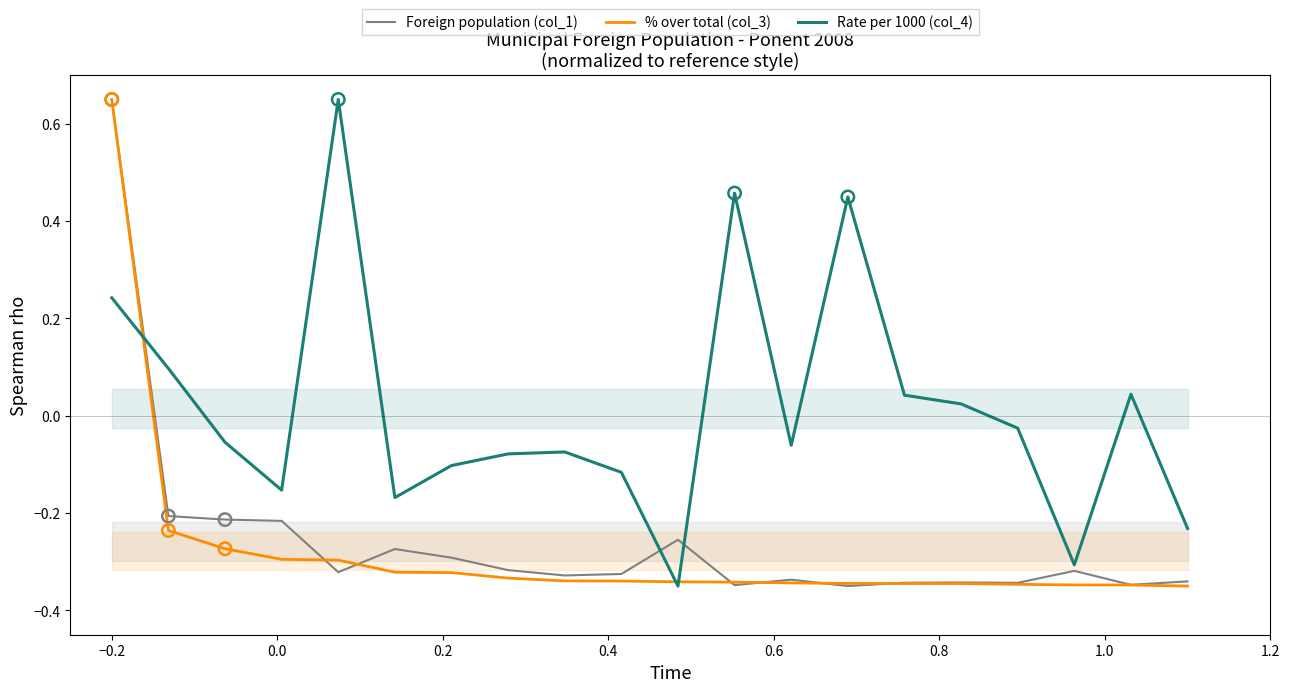

What is the total value across all series at 1.0?

-0.7